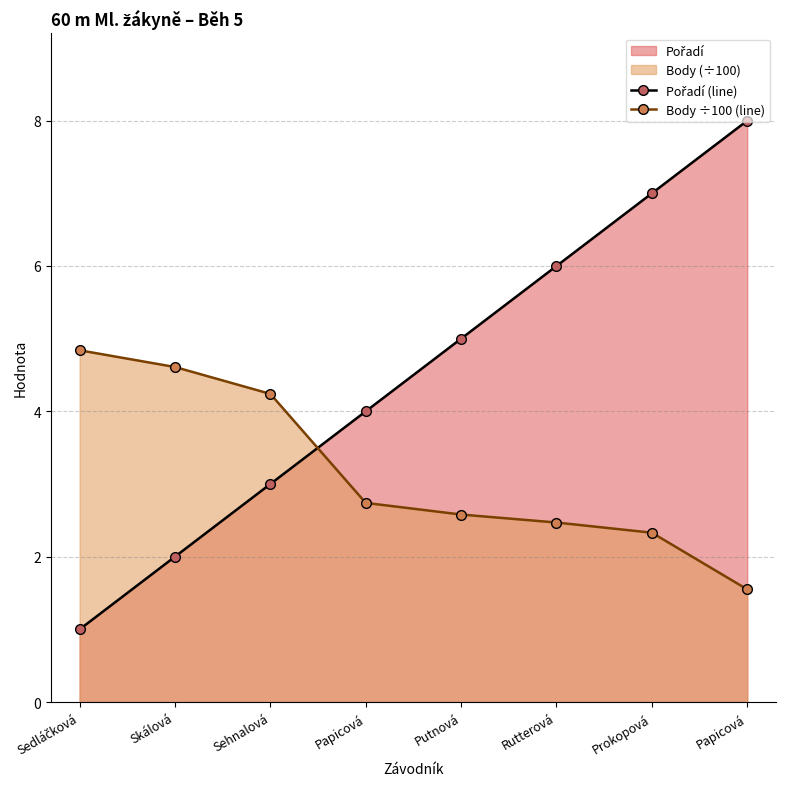

What is the label of the 6th point from the left?

Rutterová